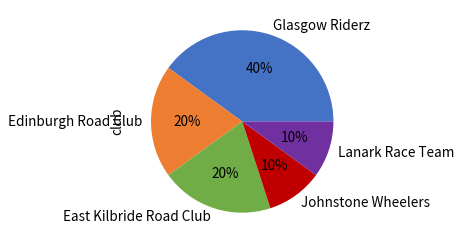

Which category has the biggest portion of the pie?

Glasgow Riderz